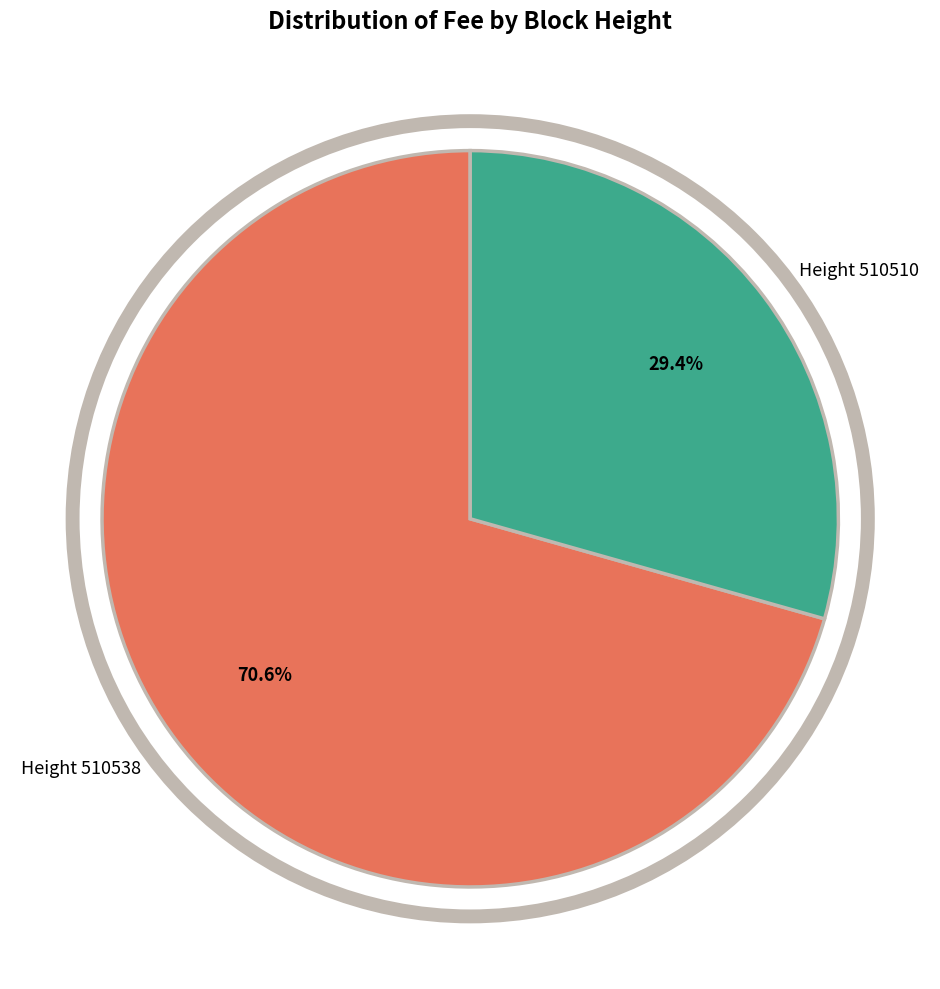

To the nearest percent, what portion does Height 510538 represent?

71%